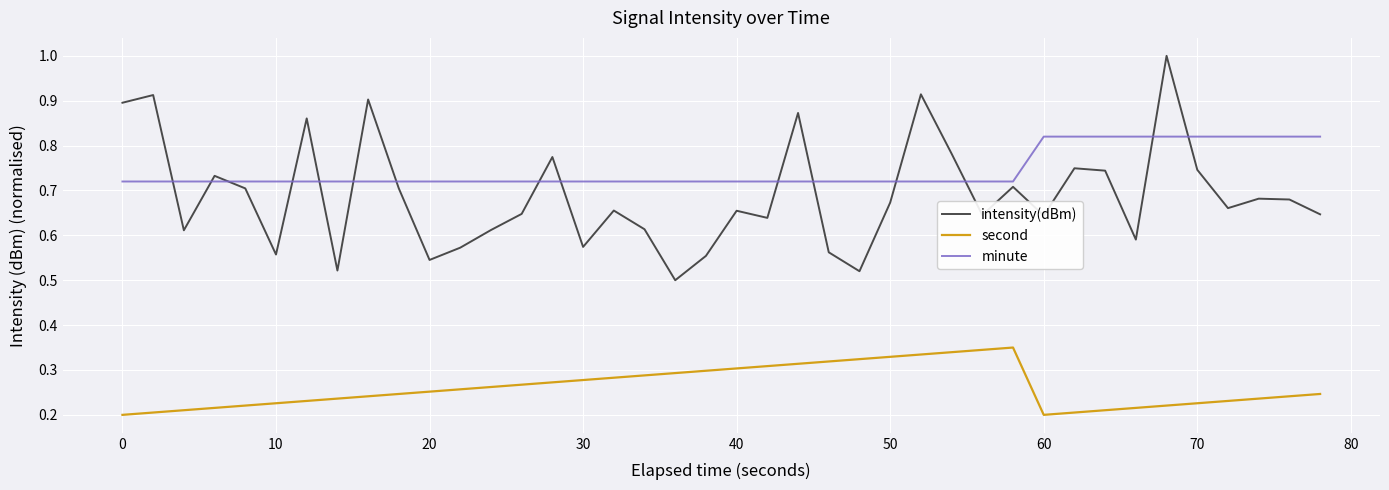

What is the maximum value for intensity(dBm)?

1.0